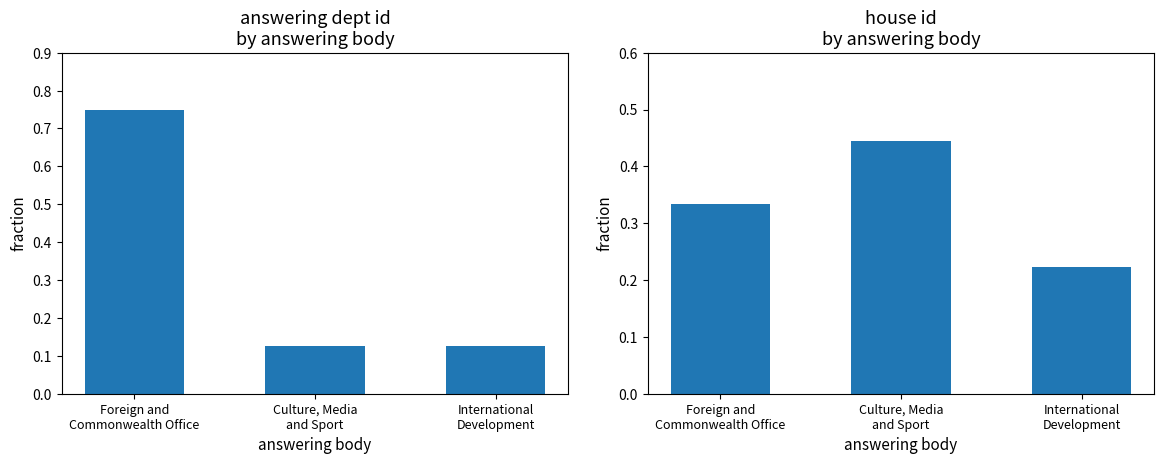

Which series changed the most between Culture, Media
and Sport and International
Development?

house id